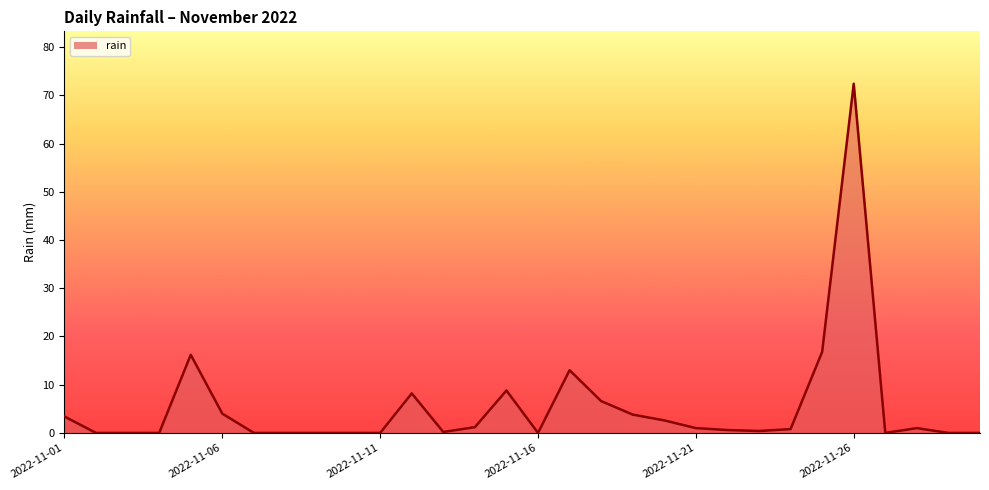

What is the difference between the maximum and minimum values?

72.4